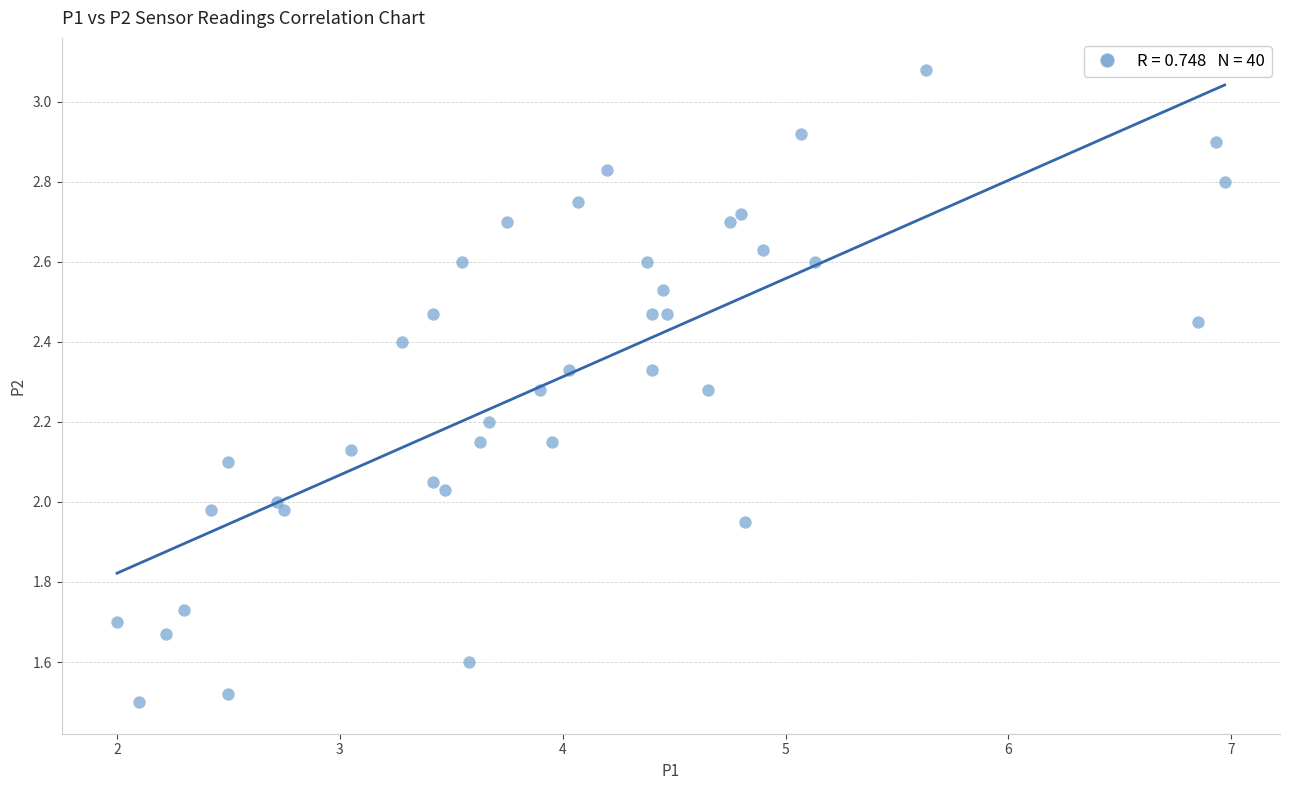

What is the range of Y values (max minus min)?

1.6